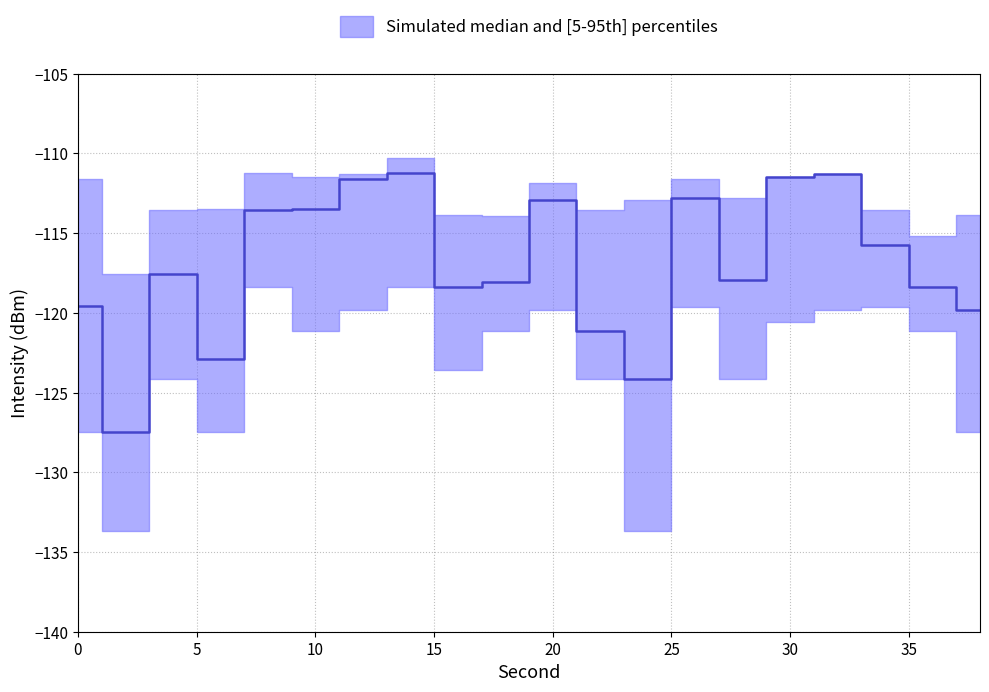

What is the maximum value shown in the chart?

-110.3